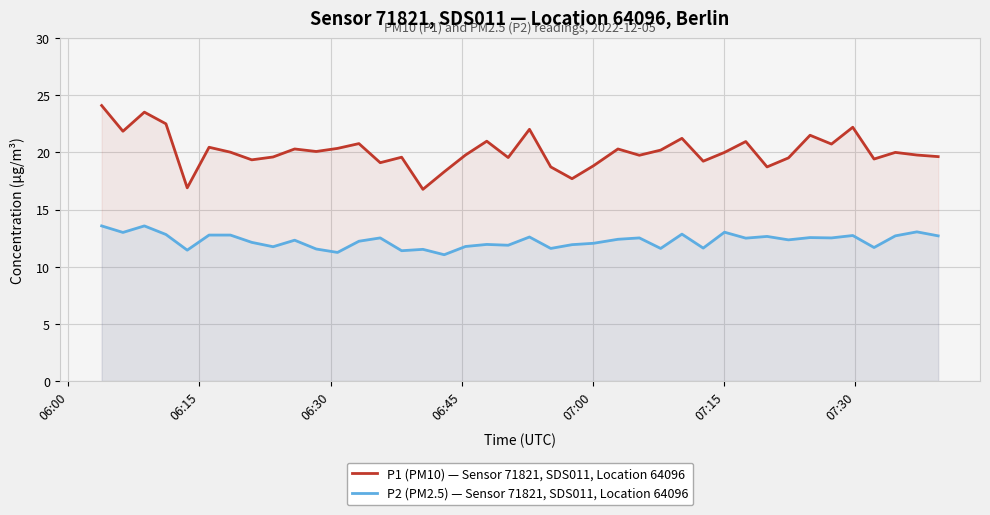

Which series has the widest spread of values?

P1 (PM10) — Sensor 71821, SDS011, Location 64096